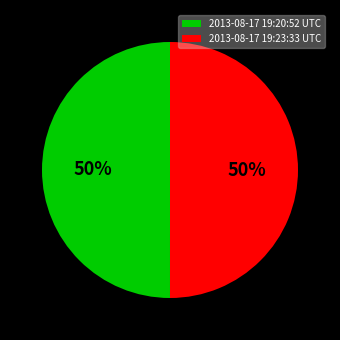

How many slices are in this pie chart?

2